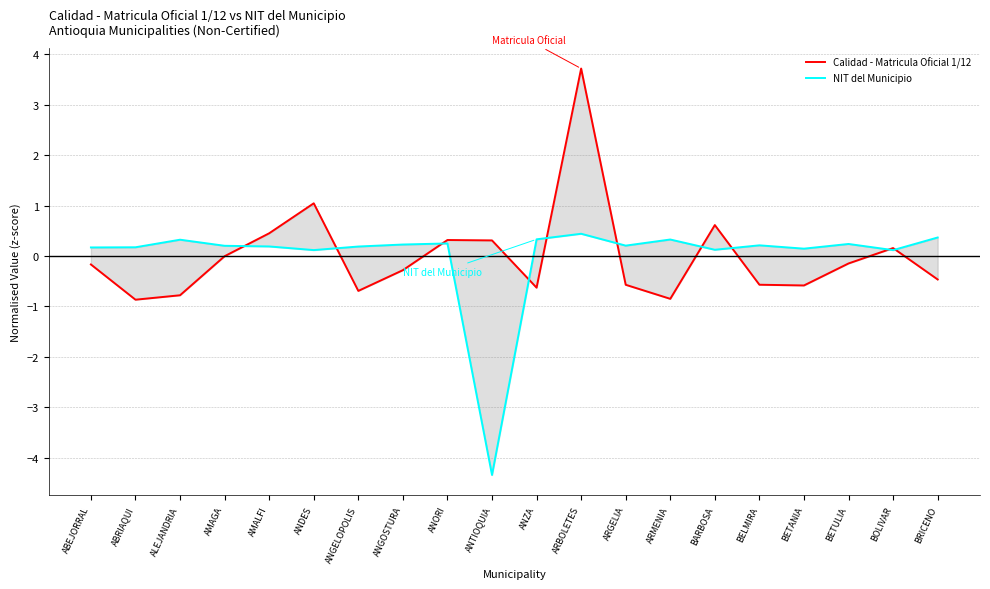

Does the chart display data point markers on the line(s)?

No